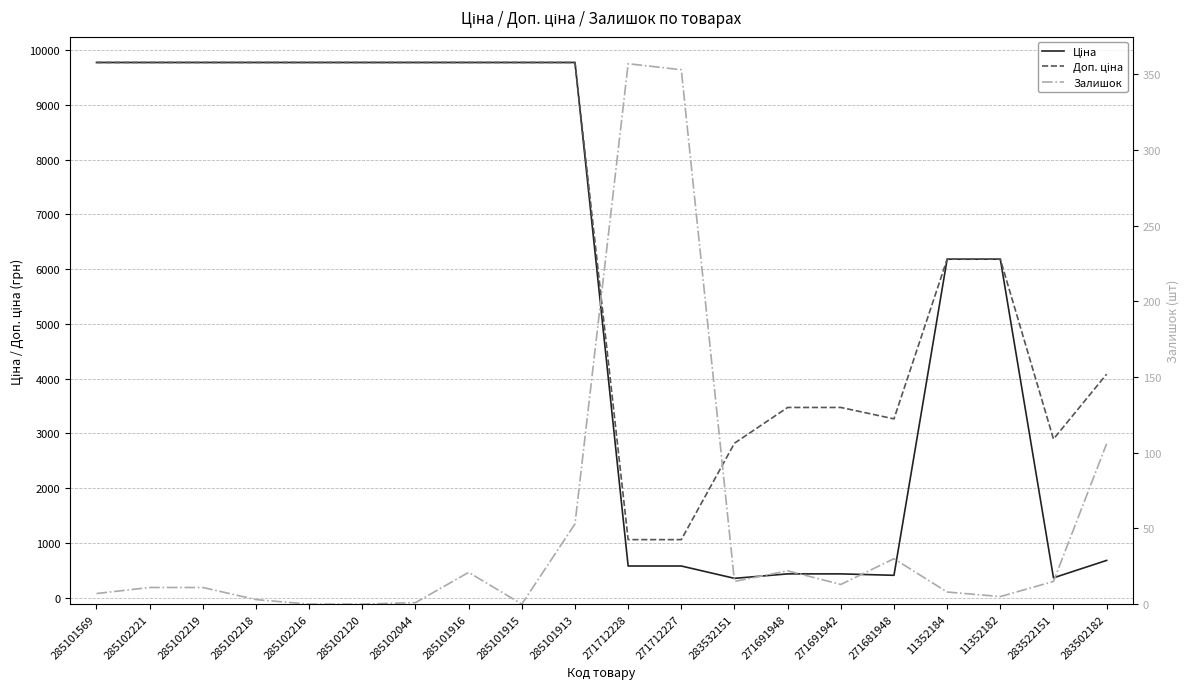

Reading left to right, what are all the values shown in this chart?

Ціна: 285101569=9775.5	285102221=9775.5	285102219=9775.5	285102218=9775.5	285102216=9775.5	285102120=9775.5	285102044=9775.5	285101916=9775.5	285101915=9775.5	285101913=9775.5	271712228=578.1	271712227=578.1	283532151=352.6	271691948=434.3	271691942=434.3	271681948=408.2	11352184=6182.6	11352182=6182.6	283522151=362.1	283502182=680.4
Доп. ціна: 285101569=9775.5	285102221=9775.5	285102219=9775.5	285102218=9775.5	285102216=9775.5	285102120=9775.5	285102044=9775.5	285101916=9775.5	285101915=9775.5	285101913=9775.5	271712228=1060.0	271712227=1060.0	283532151=2821.2	271691948=3474.1	271691942=3474.1	271681948=3265.8	11352184=6182.6	11352182=6182.6	283522151=2896.6	283502182=4082.3
Залишок: 285101569=7.0	285102221=11.0	285102219=11.0	285102218=3.0	285102216=0.0	285102120=0.0	285102044=1.0	285101916=21.0	285101915=0.0	285101913=53.0	271712228=357.0	271712227=353.0	283532151=15.0	271691948=22.0	271691942=13.0	271681948=30.0	11352184=8.0	11352182=5.0	283522151=15.0	283502182=106.0